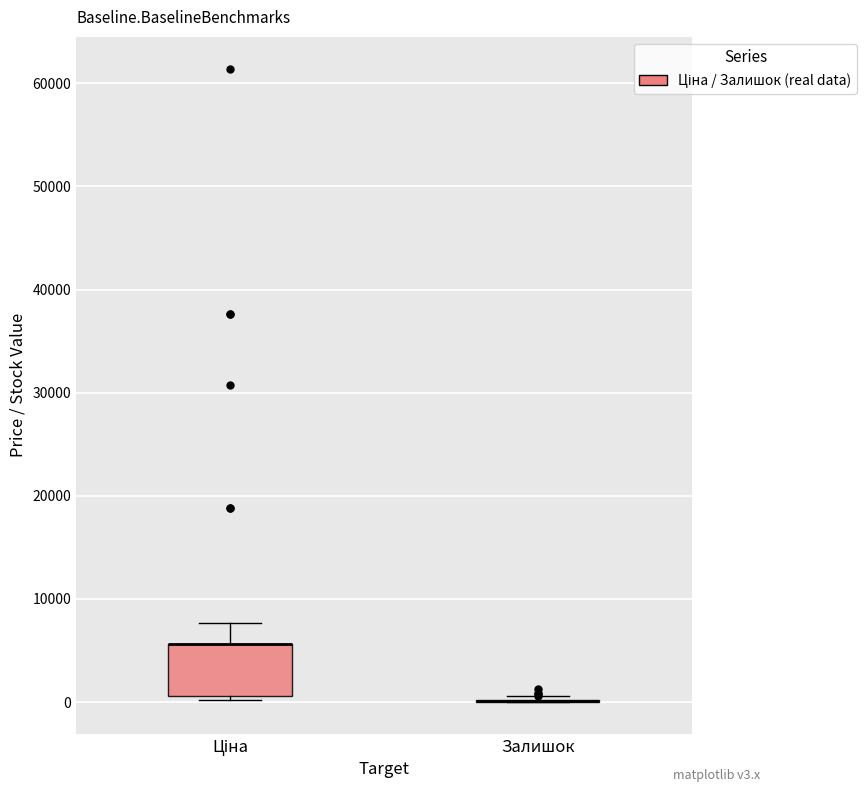

Comparing the boxes themselves (not the whiskers), which one is the tallest?

Ціна